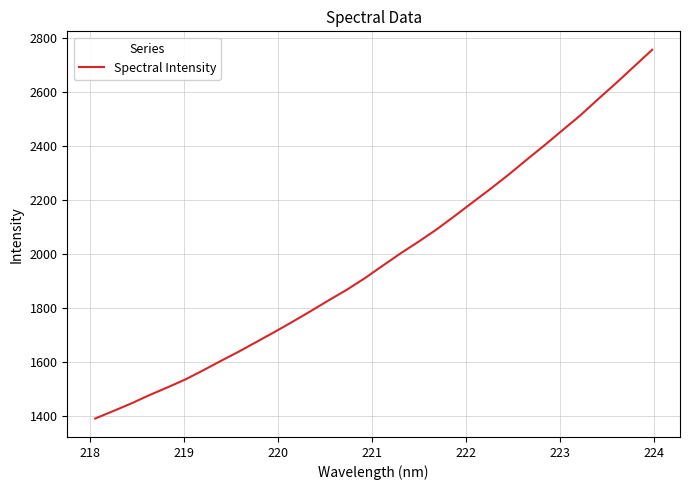

What is the greatest value displayed?

2755.3